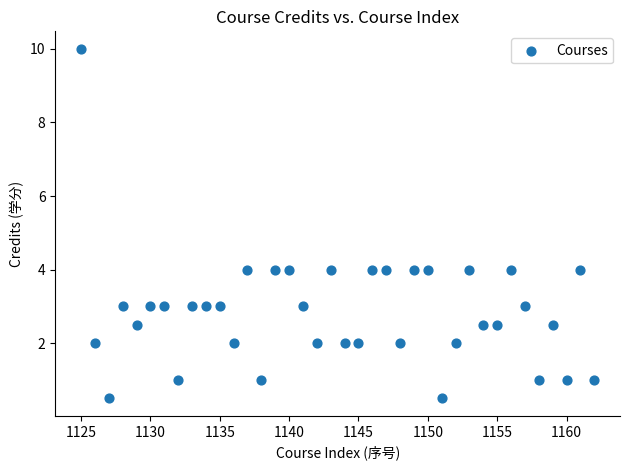

What is the range of X values (max minus min)?

37.0